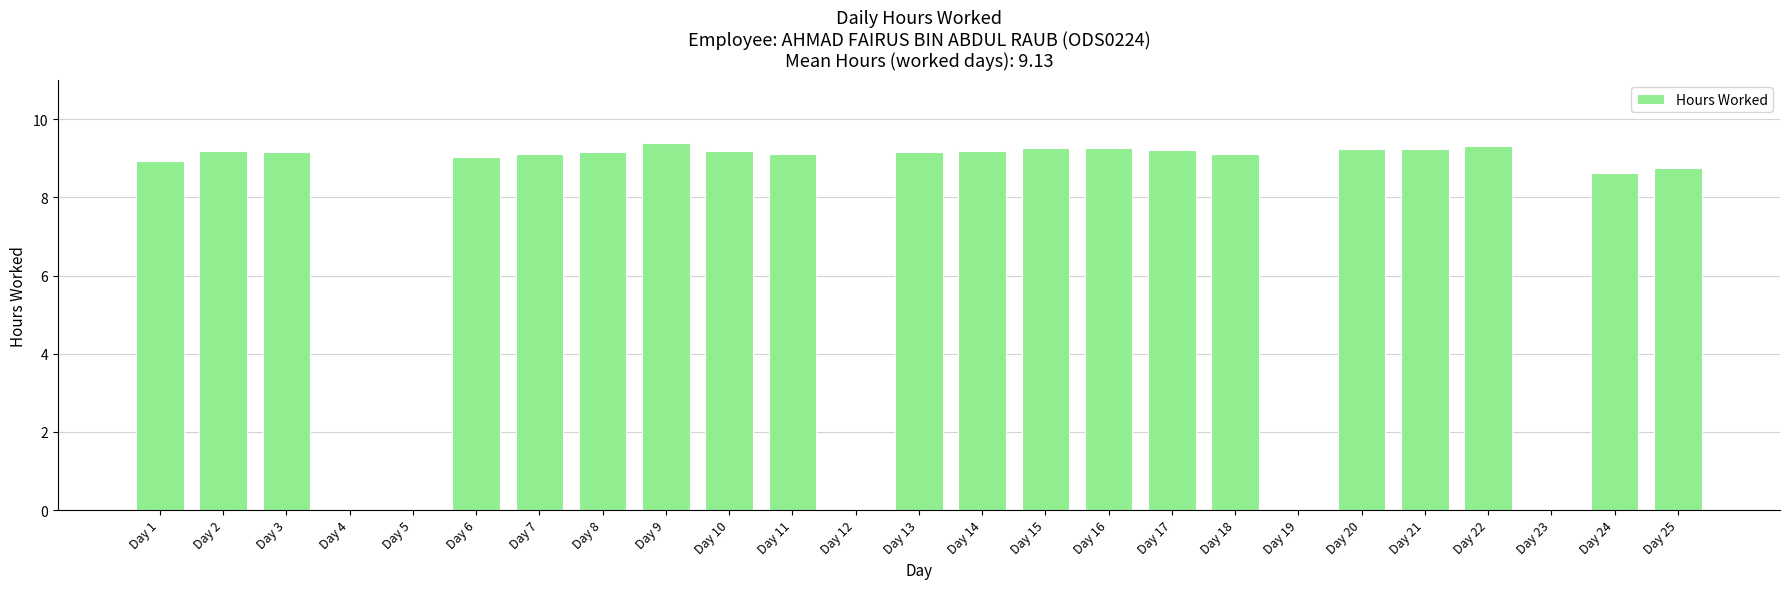

What is the sum of all values?

182.6